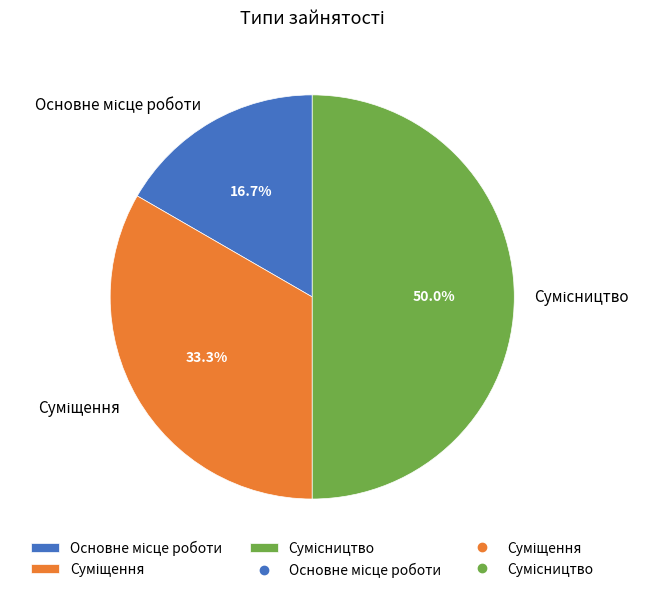

Count the number of slices in the pie.

3